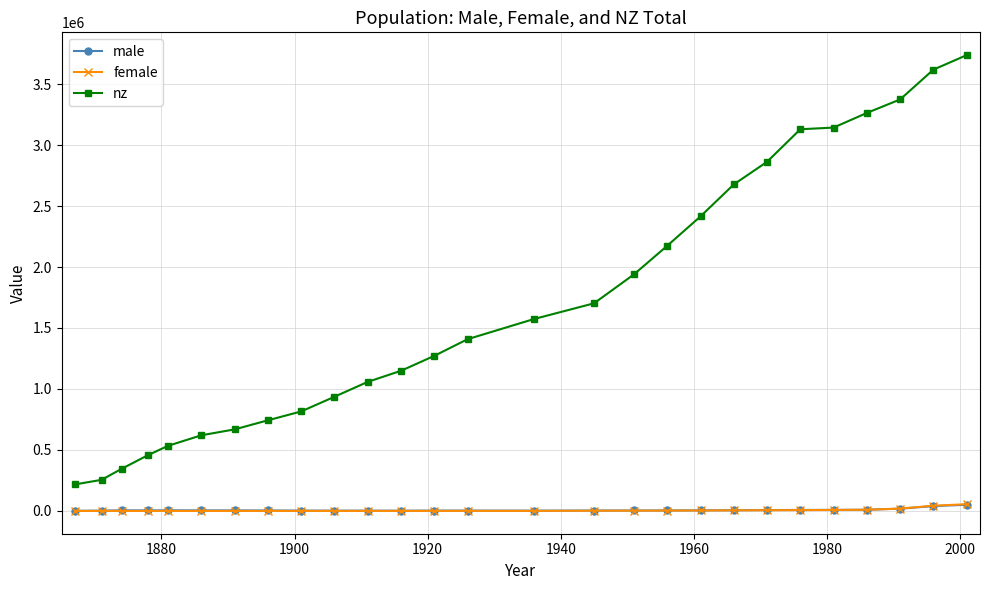

Which series ends up on top after the final intersection of female and male?

female